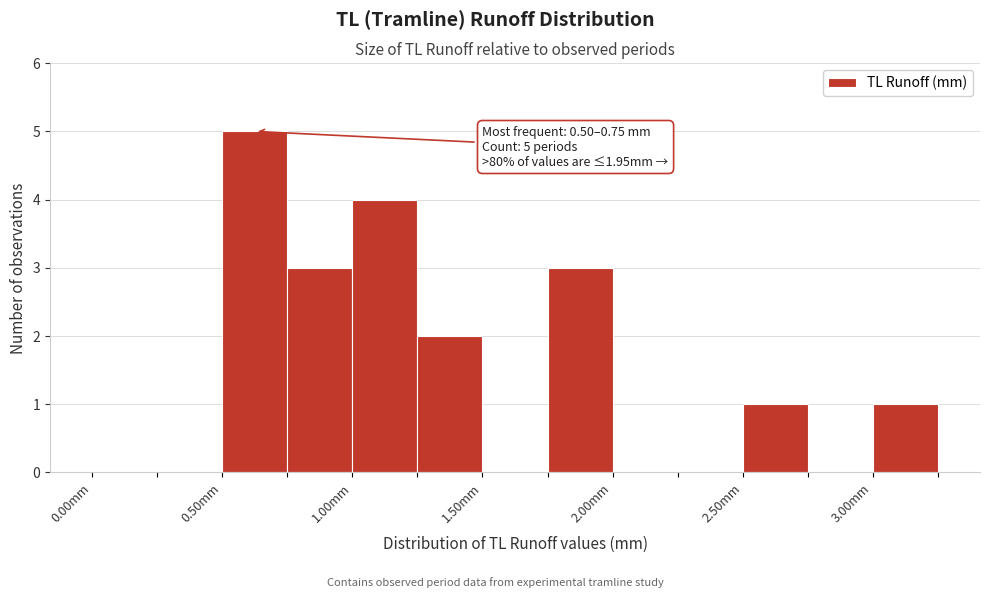

Which range on the x-axis has the tallest bar?

0.50 to 0.75